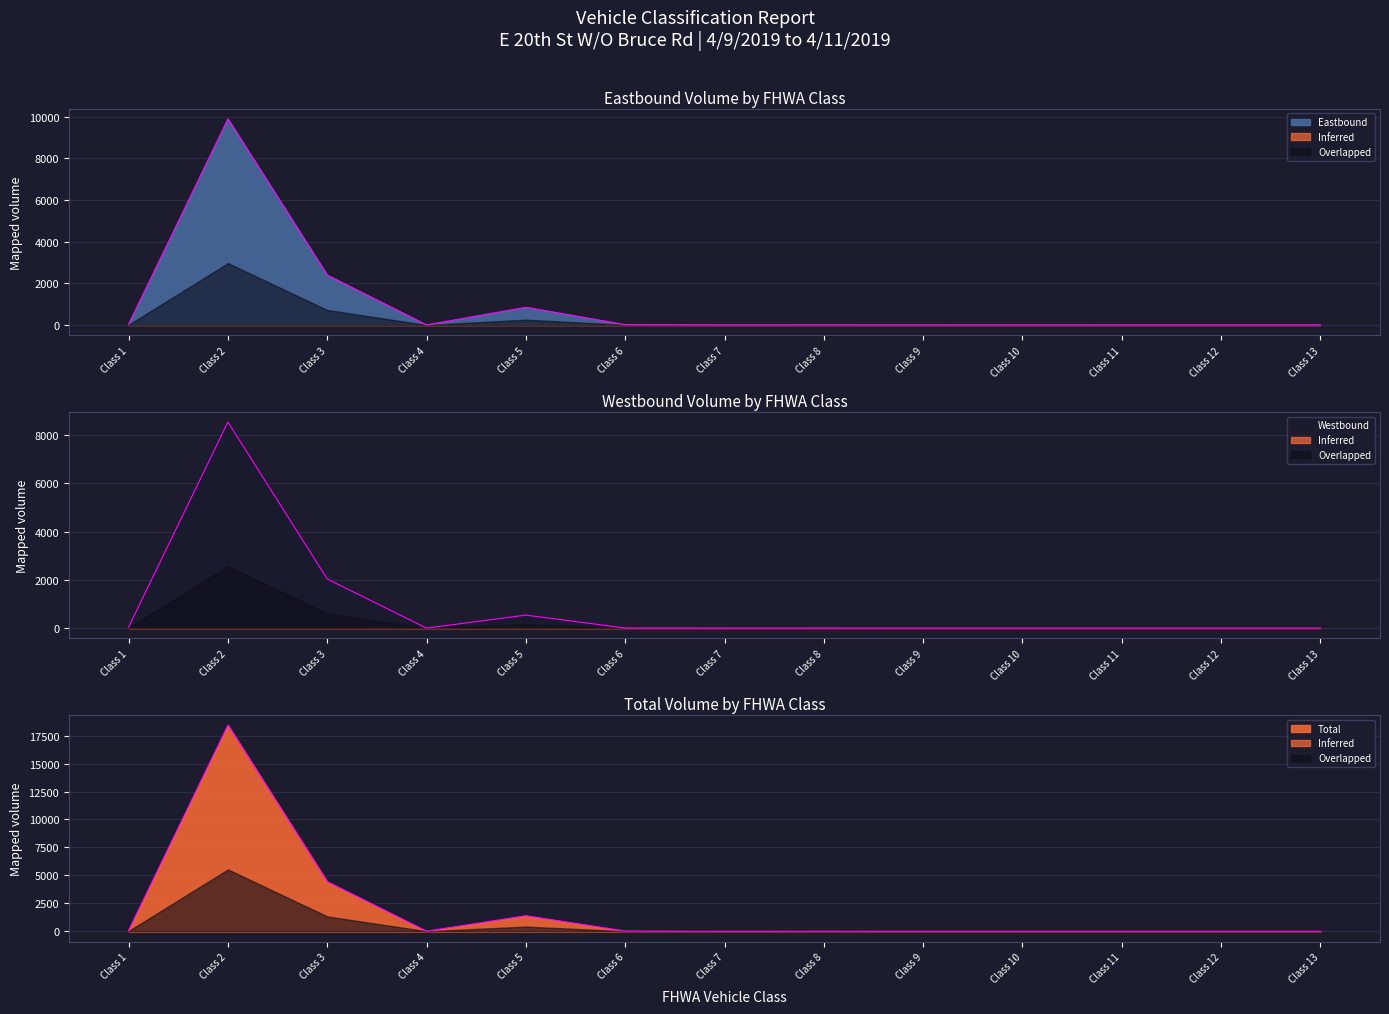

Rank the series at Class 9 from lowest to highest value.

Eastbound, Westbound, Total